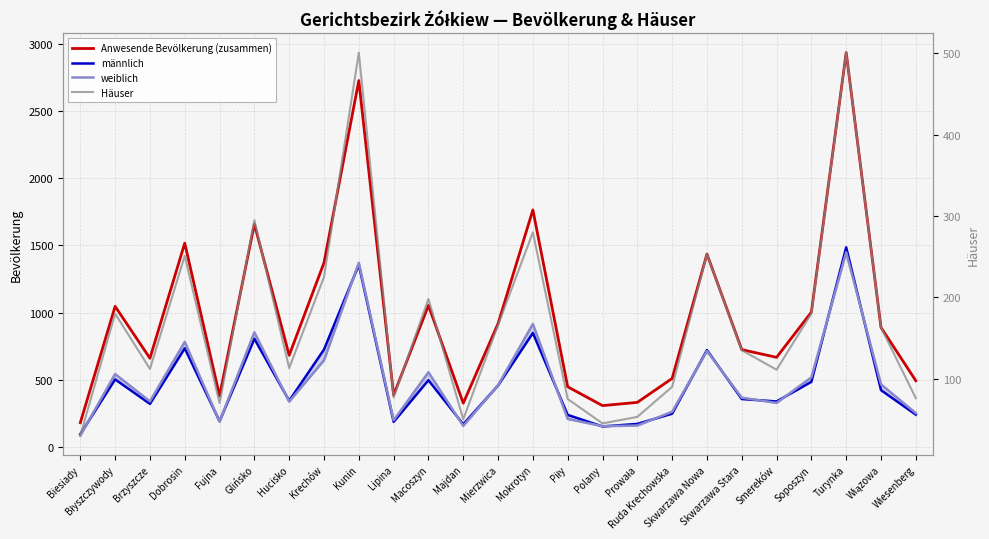

Which series has the largest range (max minus min)?

Anwesende Bevölkerung (zusammen)